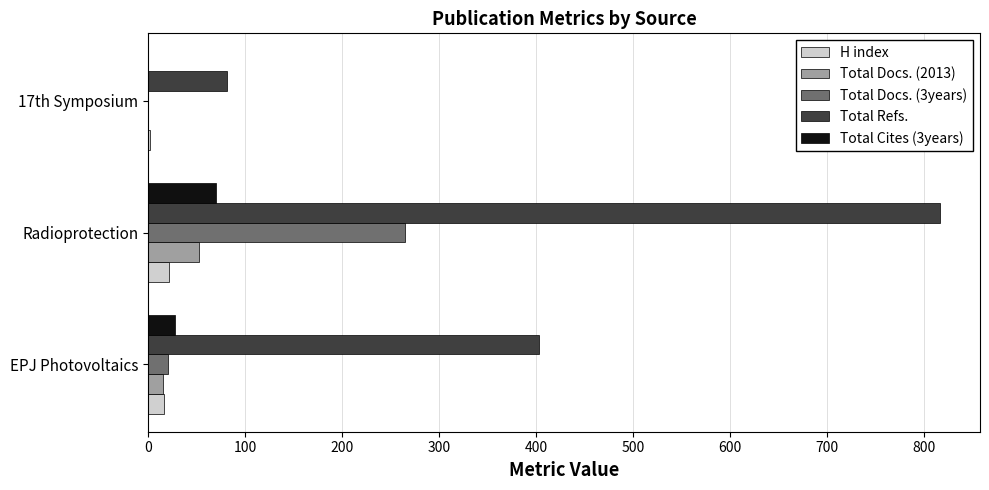

Which series has the largest range (max minus min)?

Total Refs.